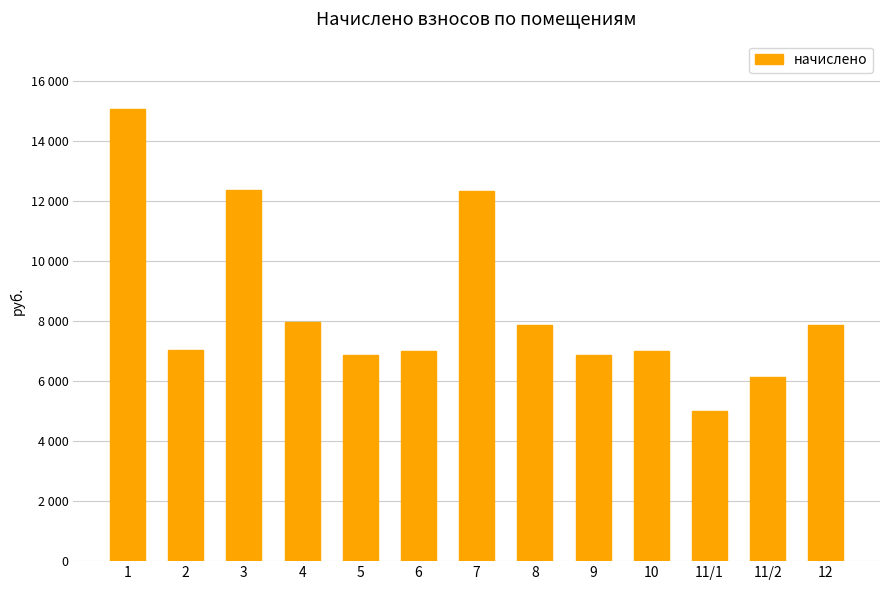

Does the chart contain any negative values?

No